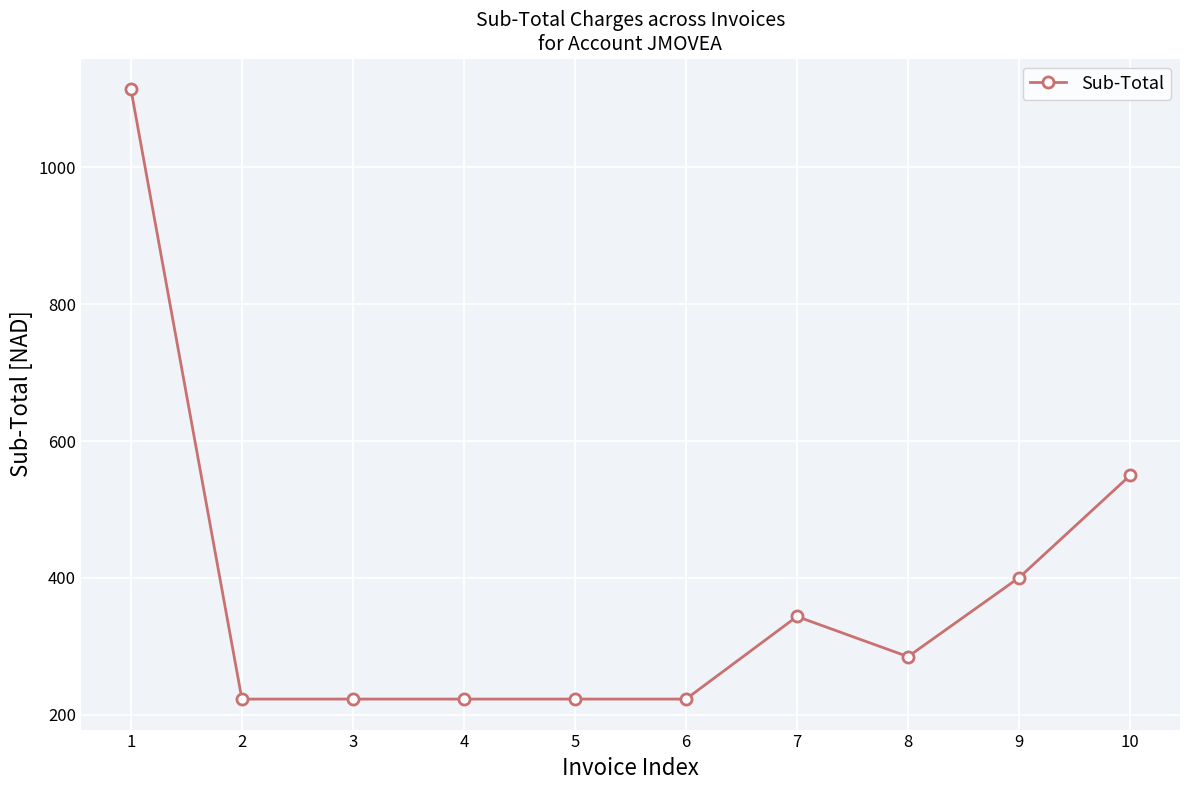

What is the value of the 6th point from the left?

223.0